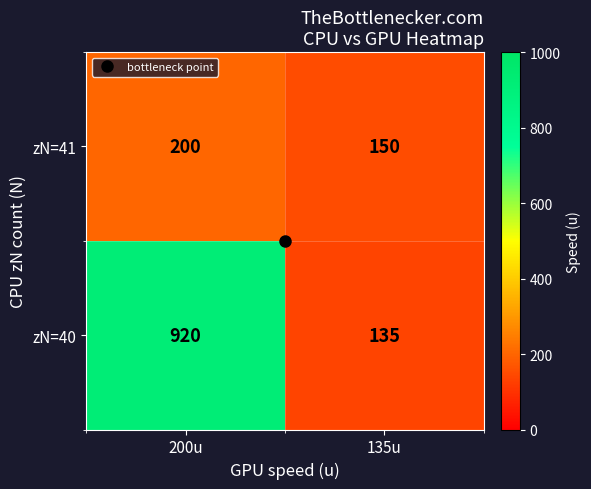

Rank the series at 135u from highest to lowest value.

zN=41, zN=40